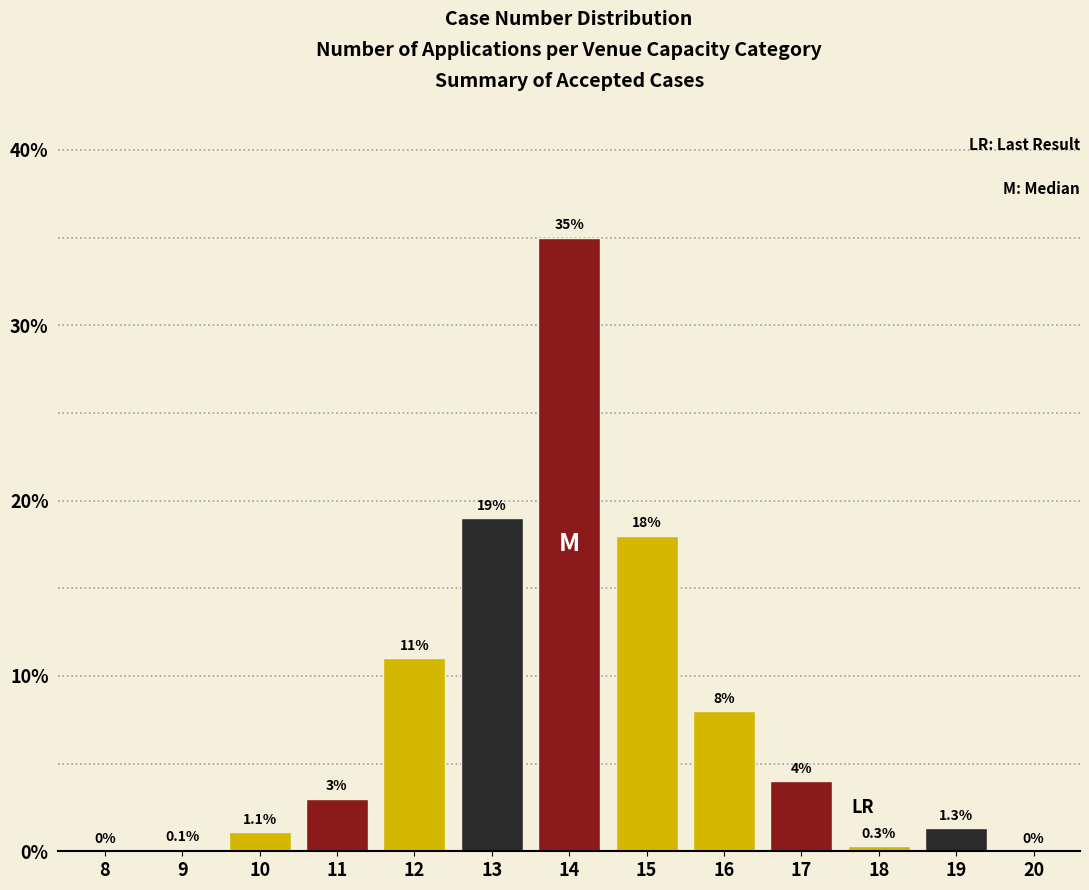

Reading right to left, transcribe all the data shown in this chart.

20=0.0	19=1.3	18=0.3	17=4.0	16=8.0	15=18.0	14=35.0	13=19.0	12=11.0	11=3.0	10=1.1	9=0.1	8=0.0